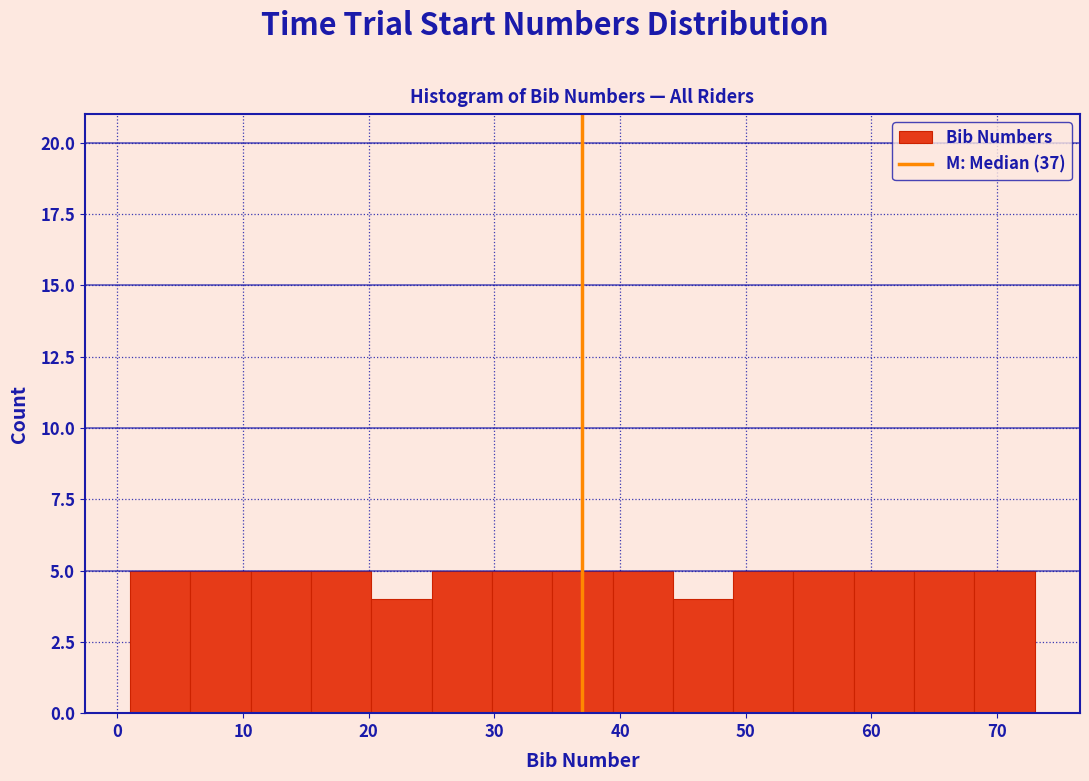

How tall is the bar that spans 63.4 to 68.2 on the x-axis? Neither the bar edges nor the heights are printed on the chart, so give them approximately, as read against the axes.

5